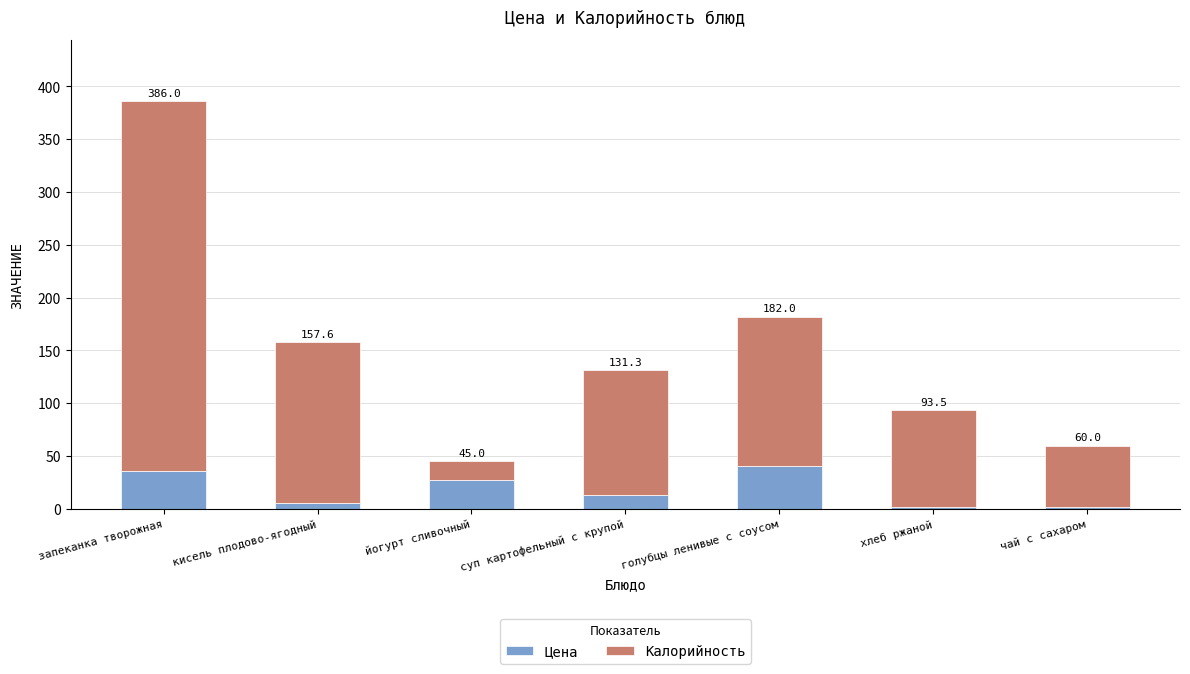

Are the bars horizontal?

No